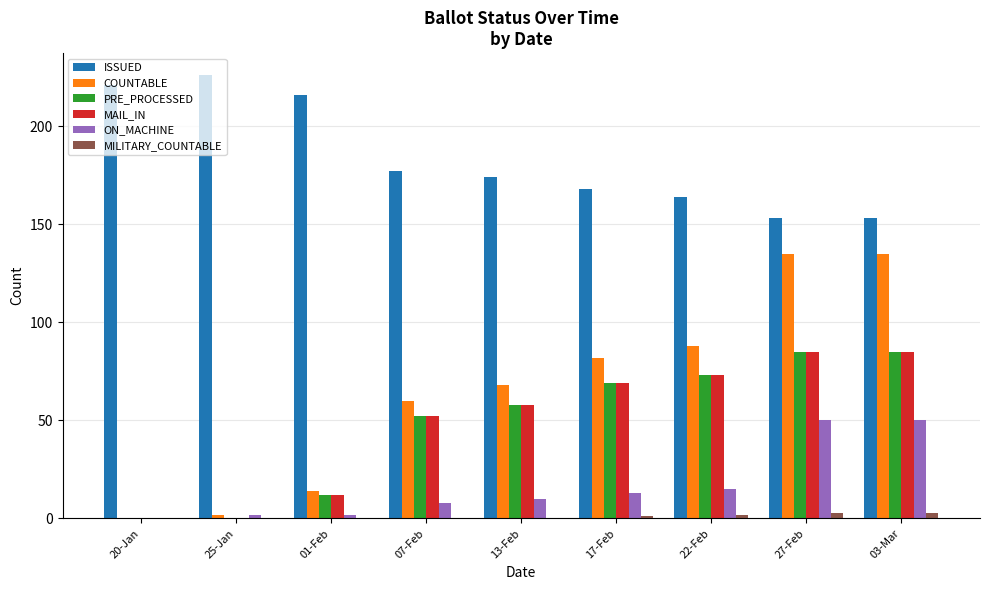

How many groups of bars are there?

9